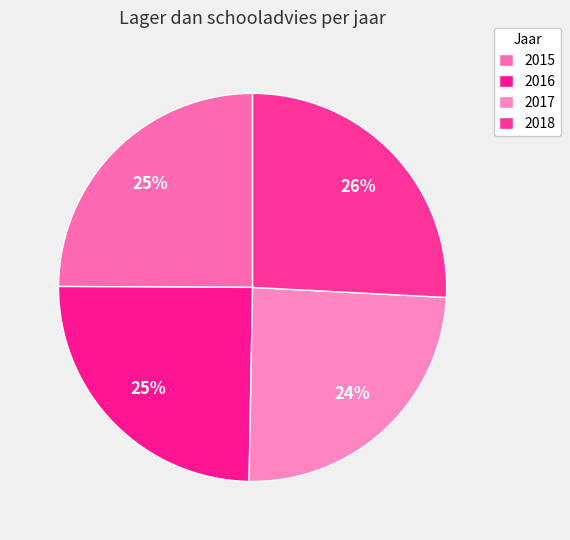

Which category has the biggest portion of the pie?

2018